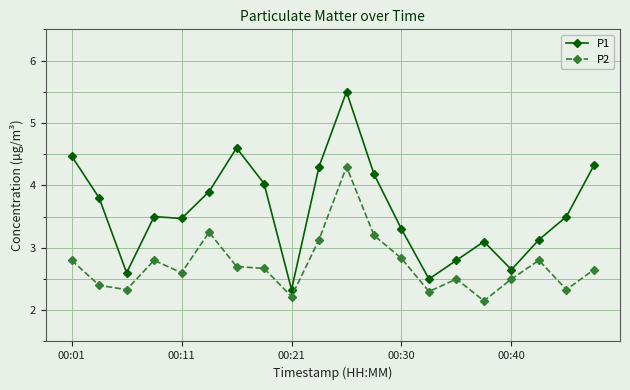

Which series has the widest spread of values?

P1